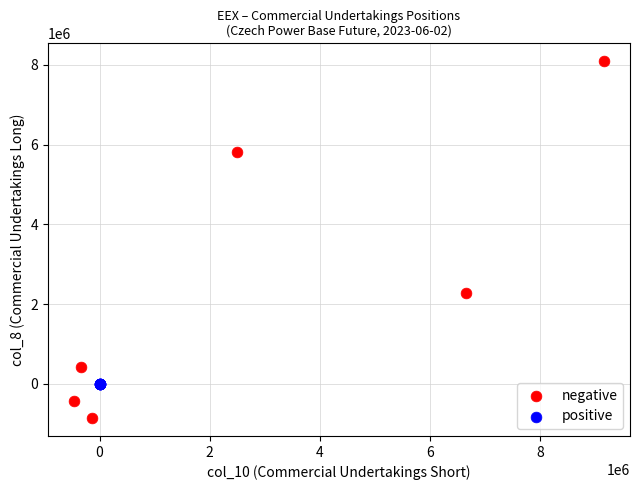

Which series contains the lowest Y value?

negative